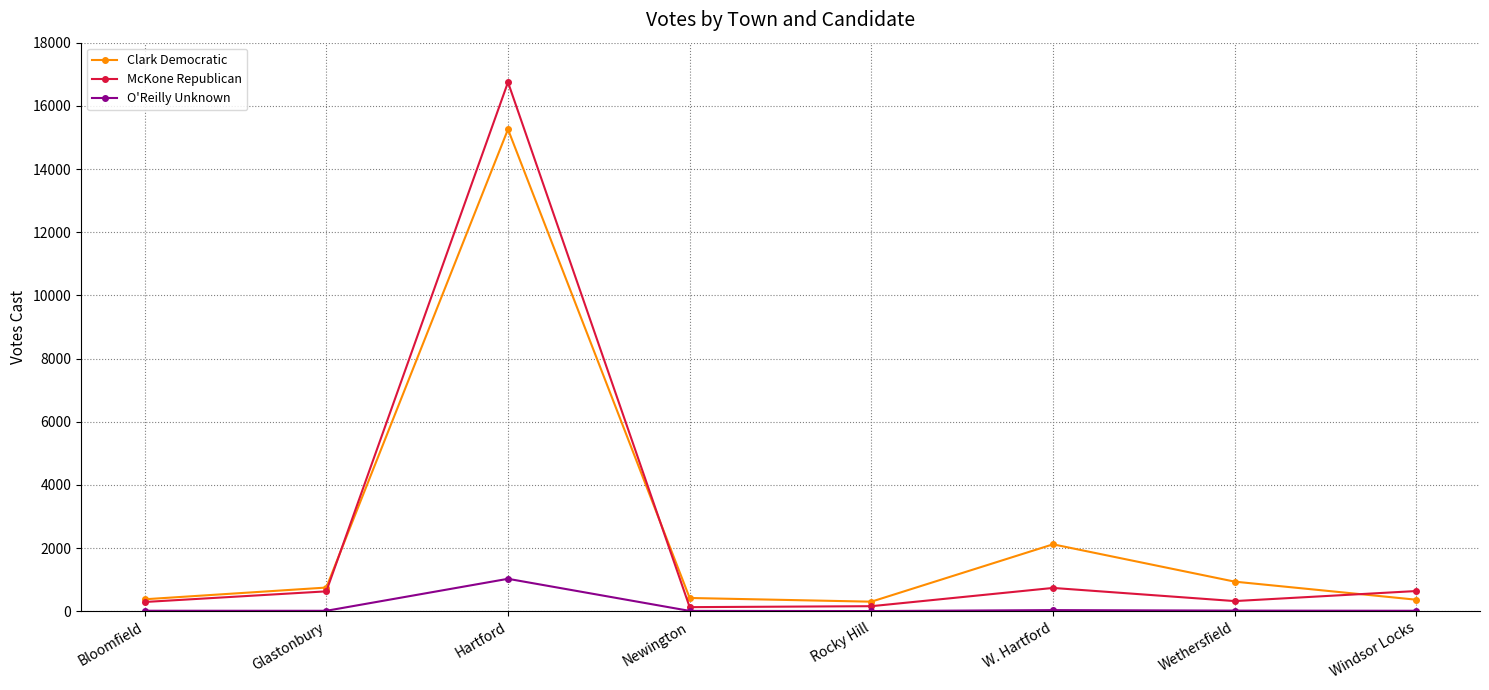

Rank the series by their maximum value, from lowest to highest.

O'Reilly Unknown, Clark Democratic, McKone Republican